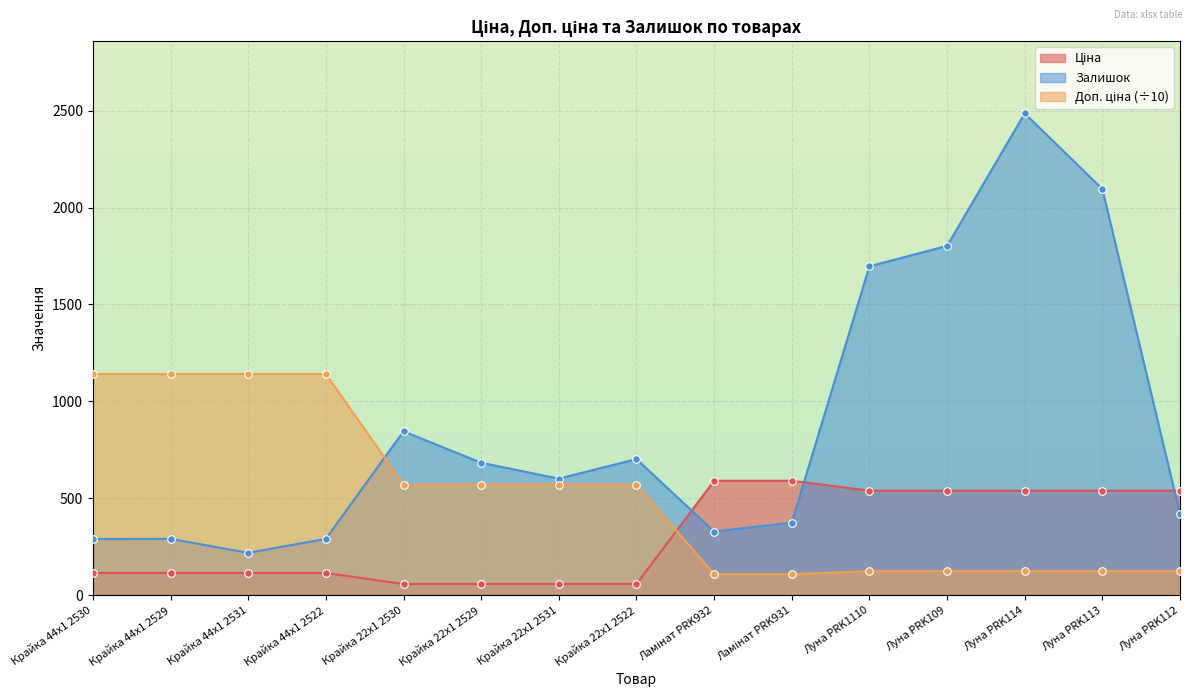

At how many categories does at least one series exceed 1342?

4